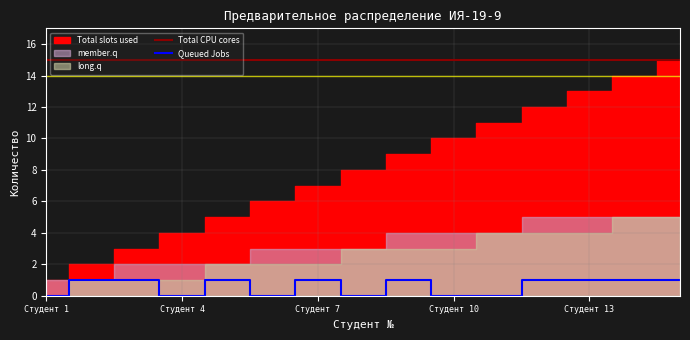

True or false: Total CPU cores and Queued Jobs cross at least once.

False